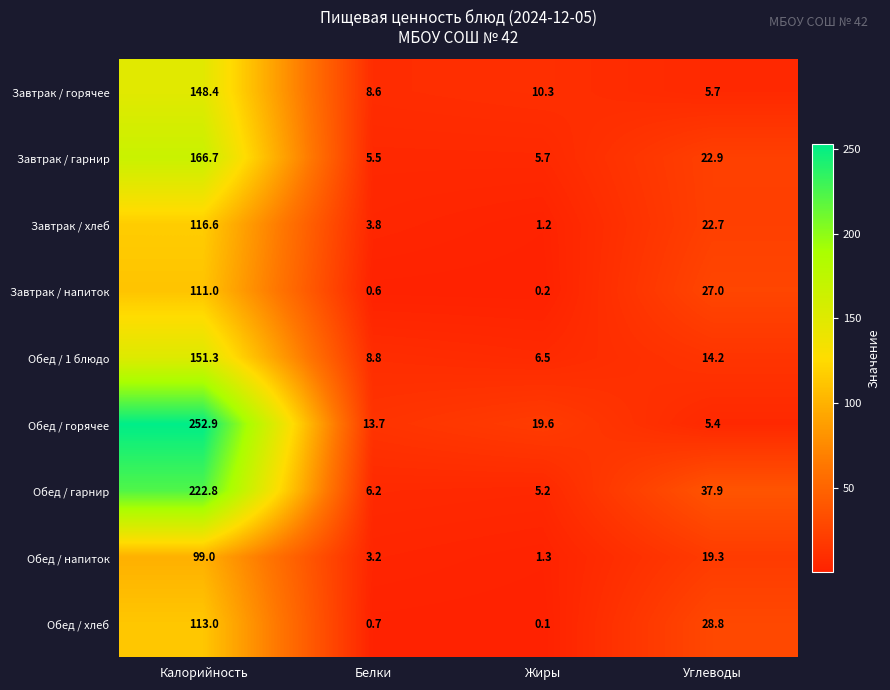

What is the difference between the highest and lowest values at Жиры?

19.5